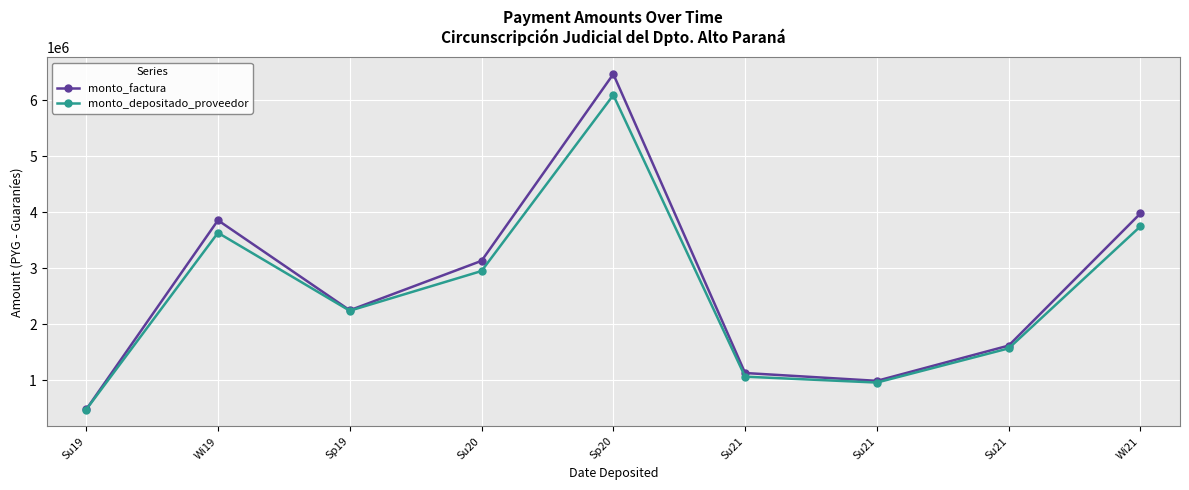

What is the label of the 1st point from the right?

Wi21